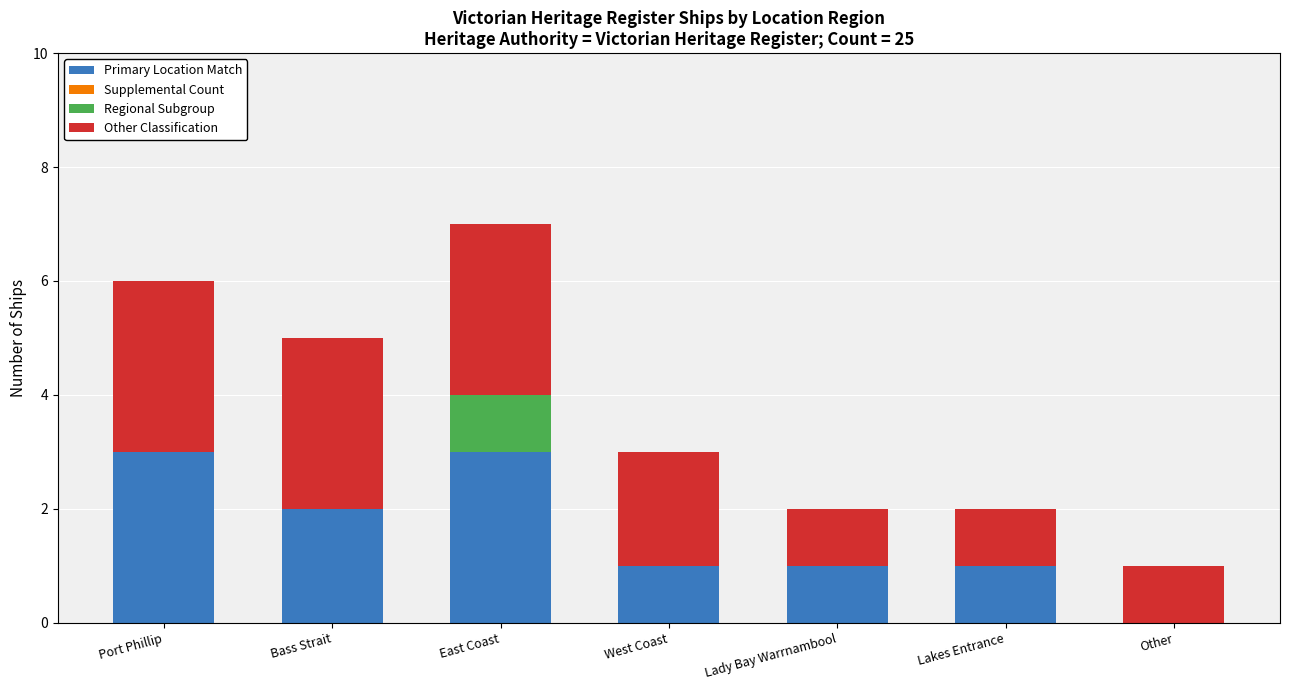

Is it true that Primary Location Match equals 3 at Port Phillip?

True